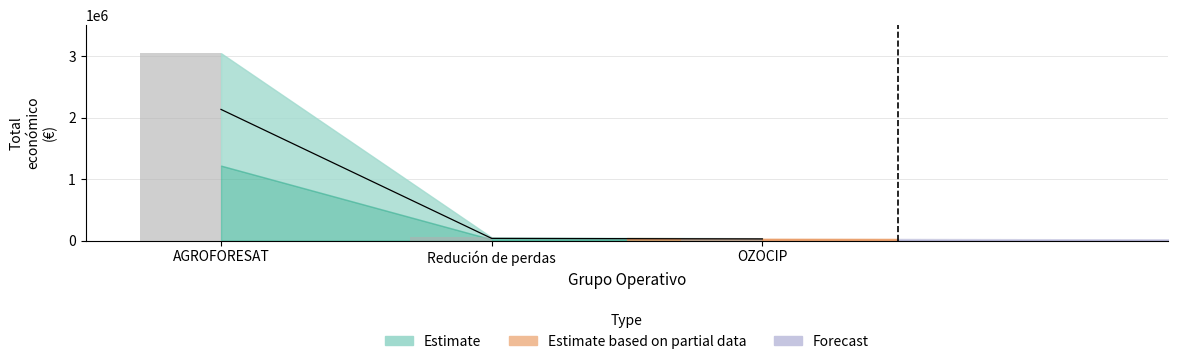

Read the value at OZOCIP.

27615.0